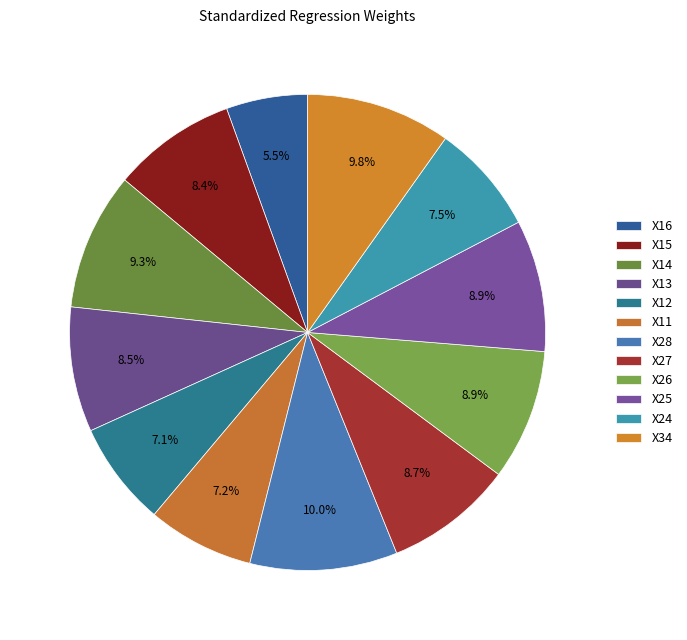

Is there any slice that represents more than half of the pie?

No